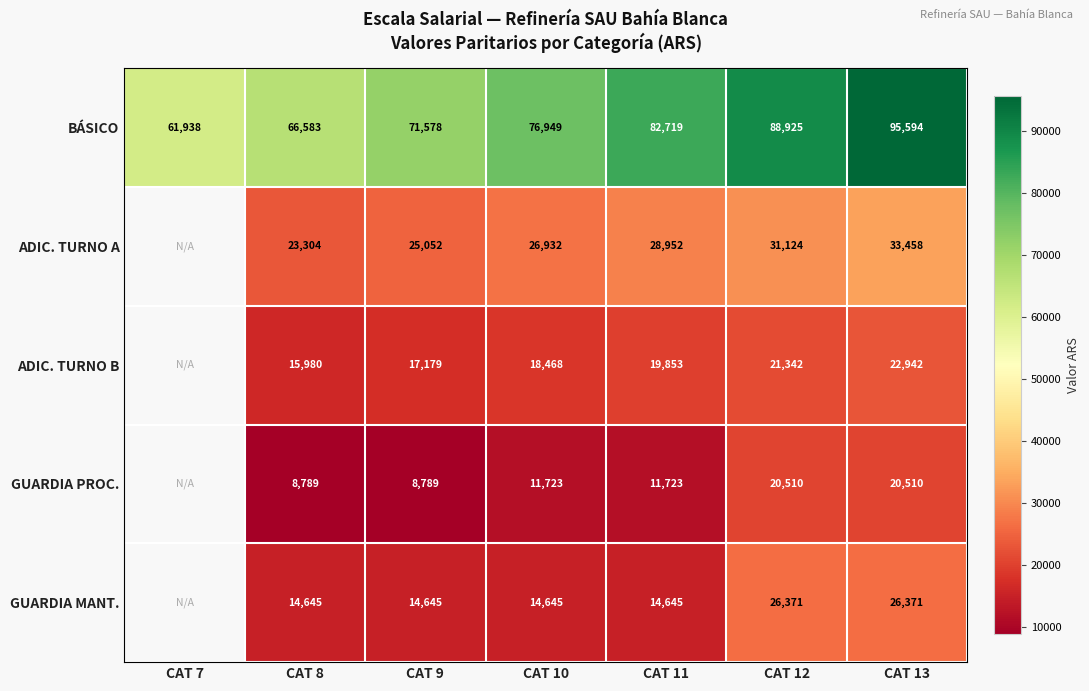

Between CAT 11 and CAT 10, which is larger?

CAT 11